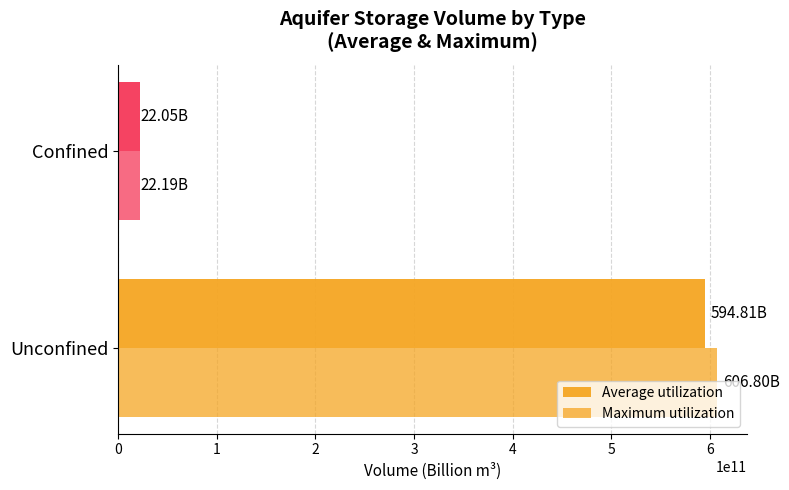

Count the number of categories in the chart.

2